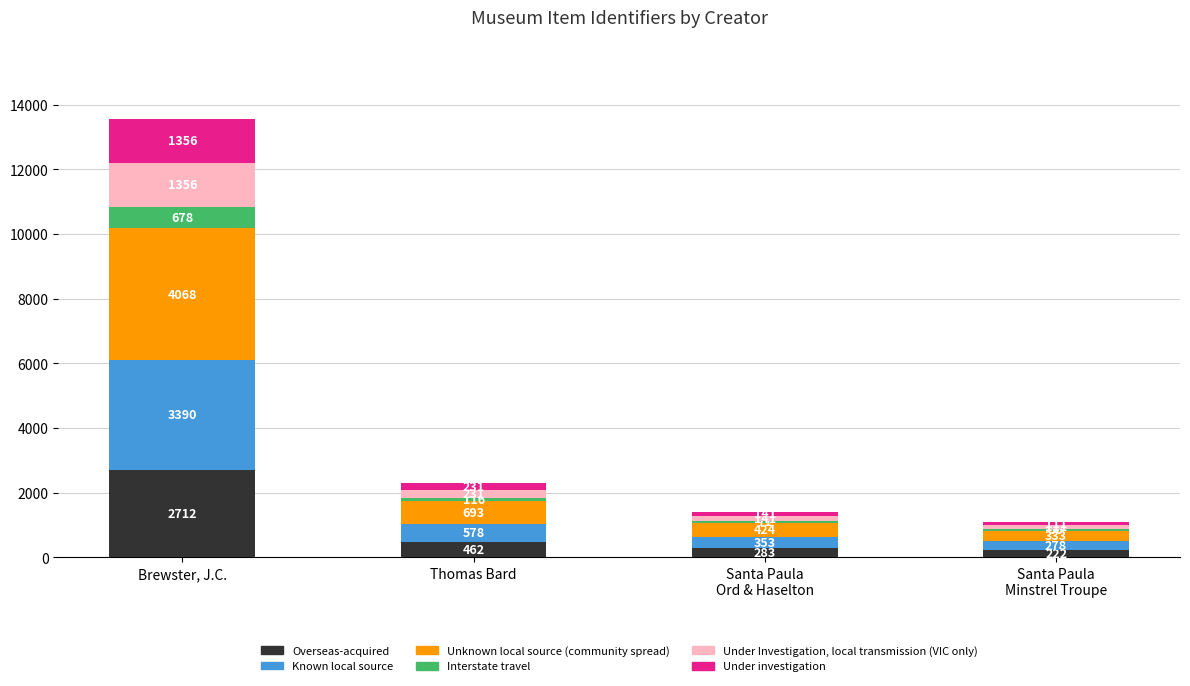

At which label is Overseas-acquired closest to 1466?

Thomas Bard